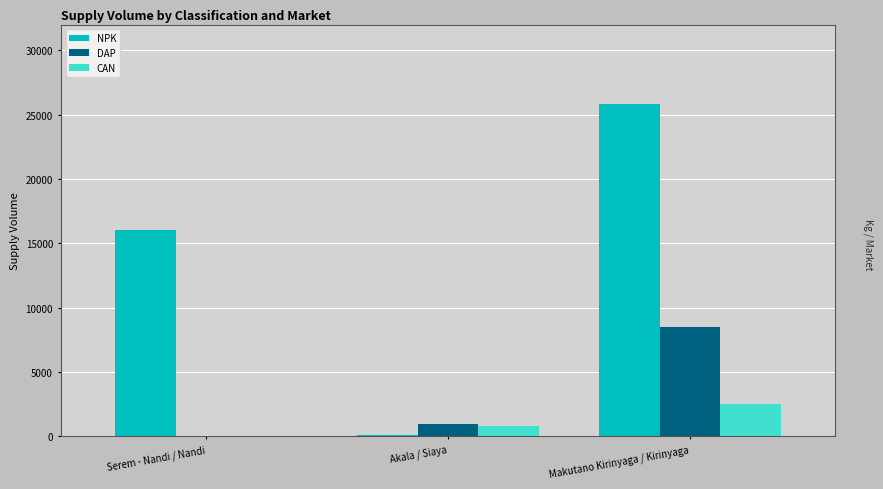

True or false: NPK has a value of 3586 at Serem - Nandi / Nandi.

False